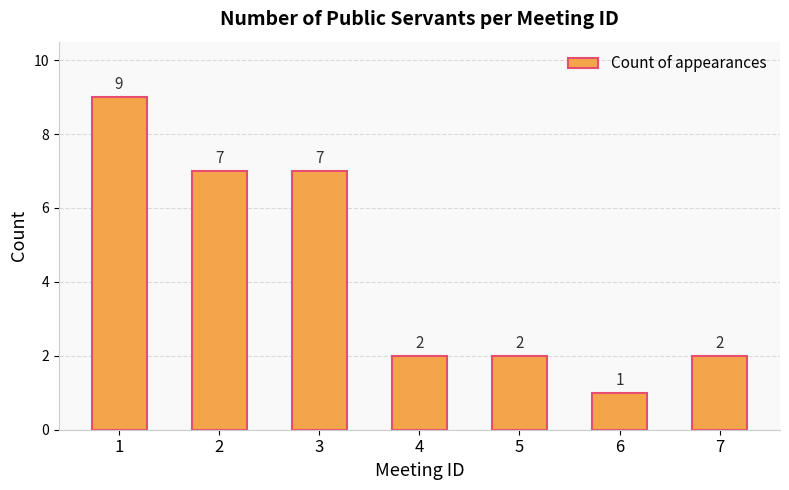

What is the value of the 2nd bar from the left?

7